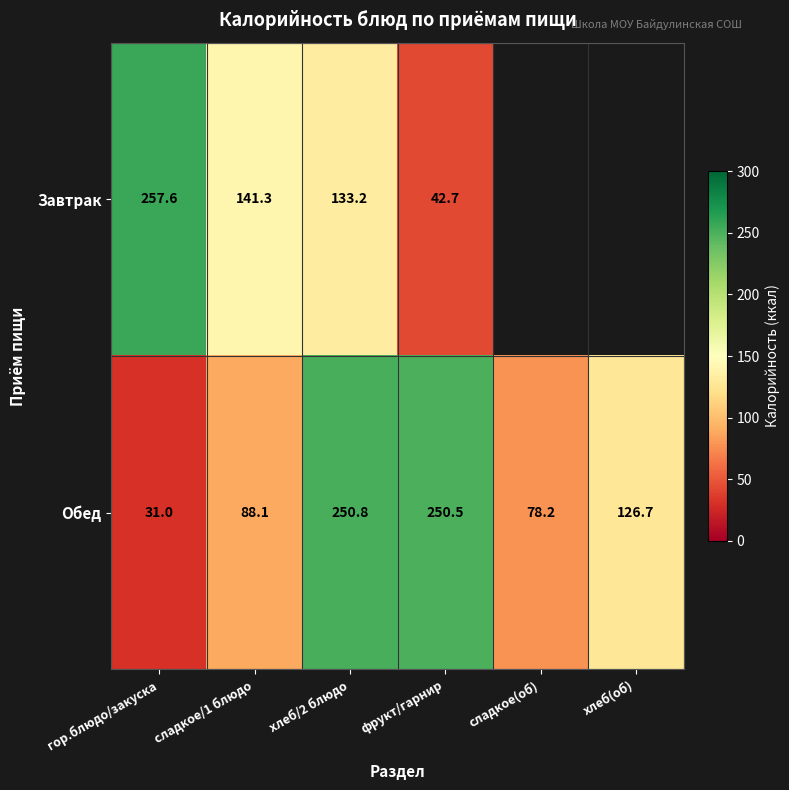

Rank the series at фрукт/гарнир from highest to lowest value.

Обед, Завтрак